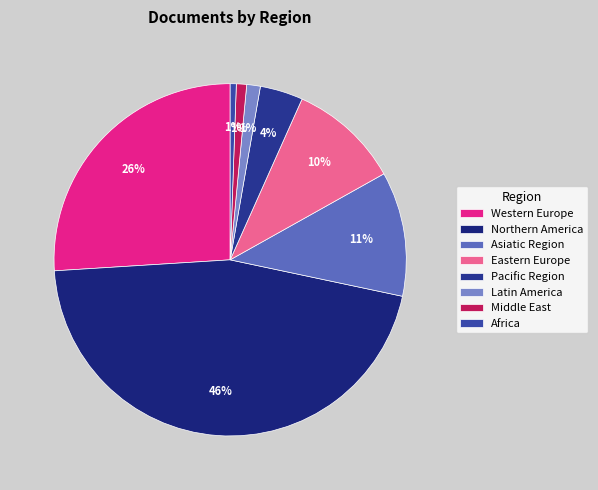

What portion of the pie excludes Middle East?

99.3%